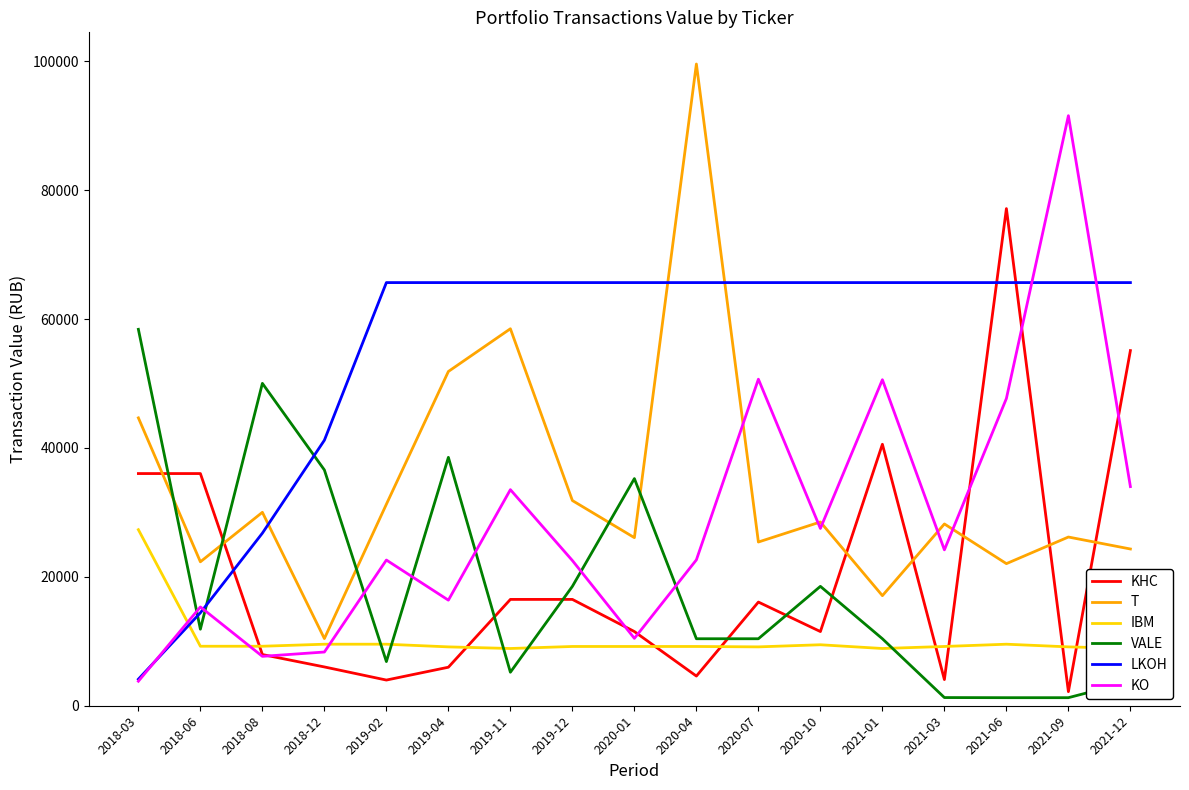

What position from the right is 2018-08?

15